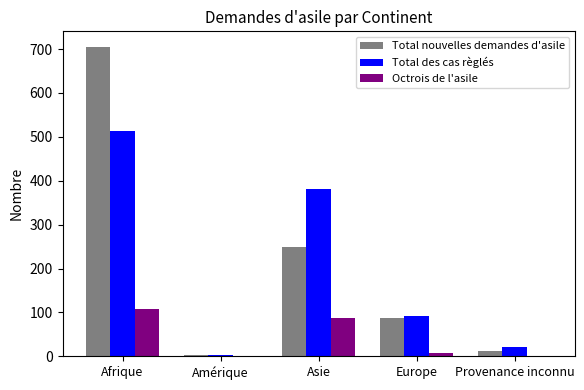

Does the chart contain stacked bars?

No